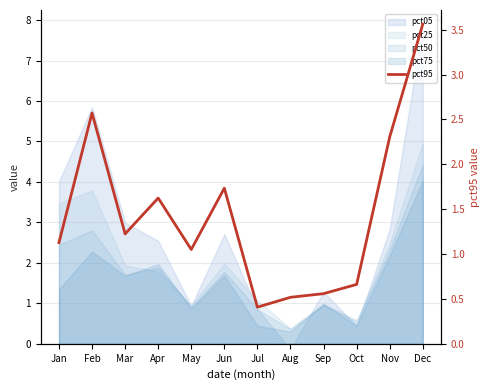

What is the change in value from Jul to Aug?

+0.1